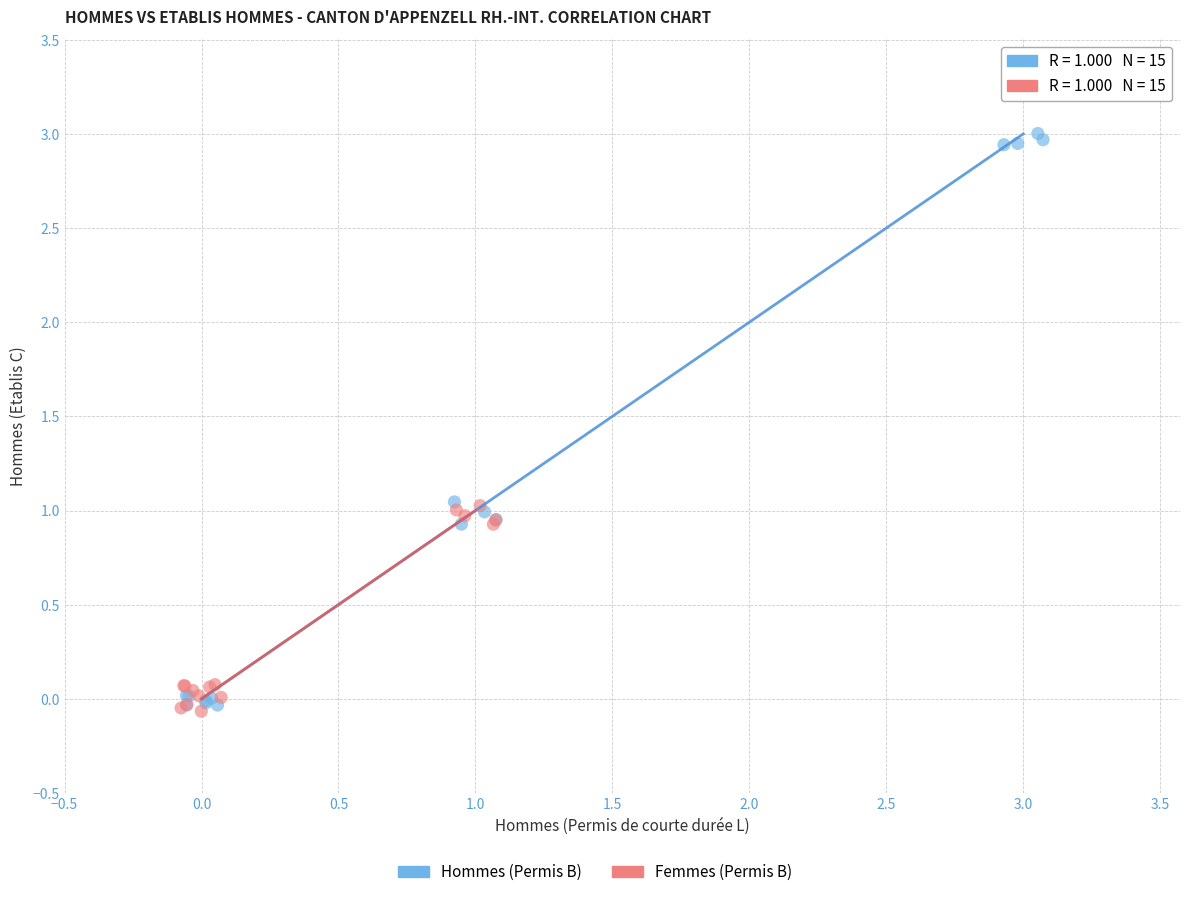

Which series contains the lowest Y value?

Femmes (Permis B)